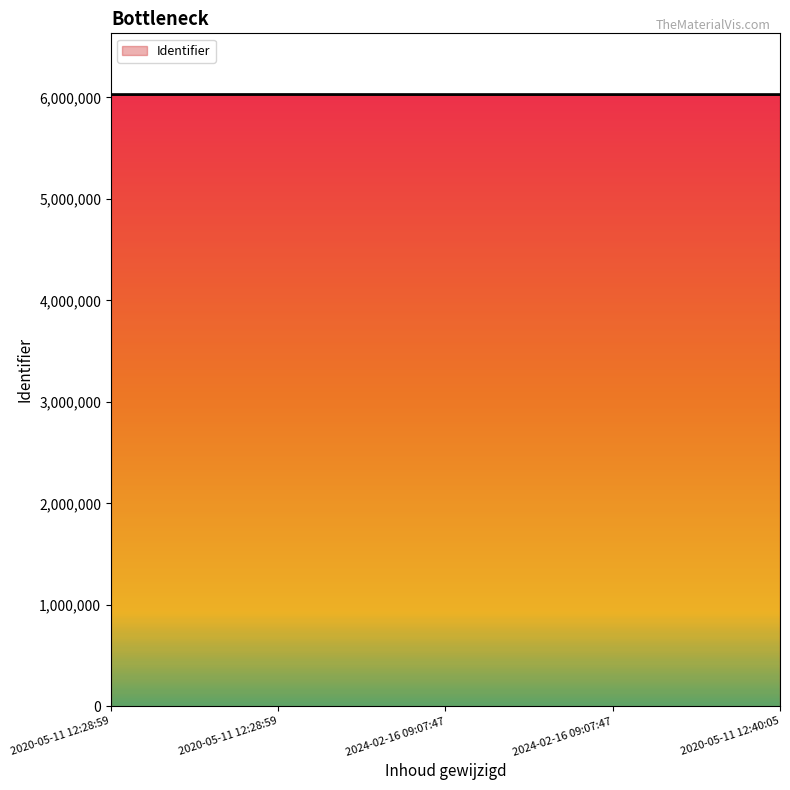

What is the label of the 2nd point from the right?

2024-02-16 09:07:47